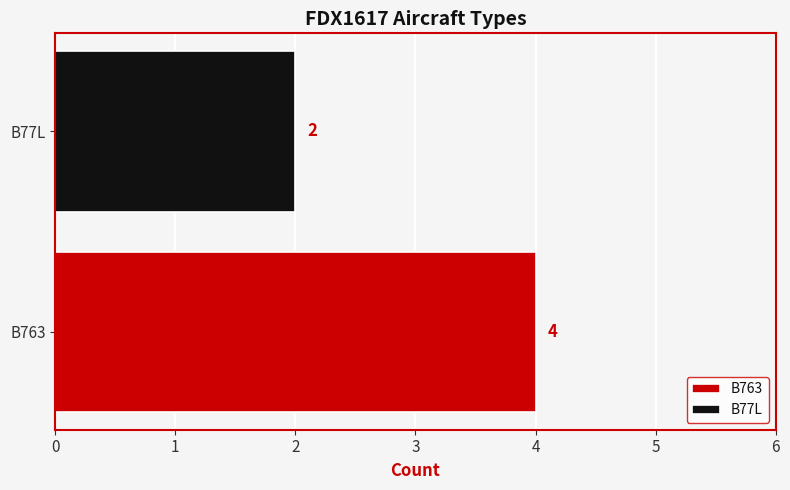

What is the sum of the B77L values at B763 and B77L?

2